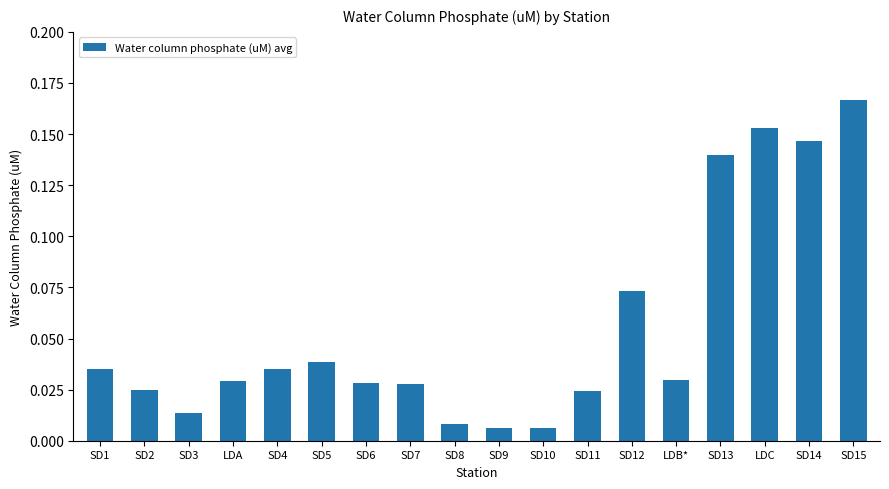

What position from the right is SD15?

1